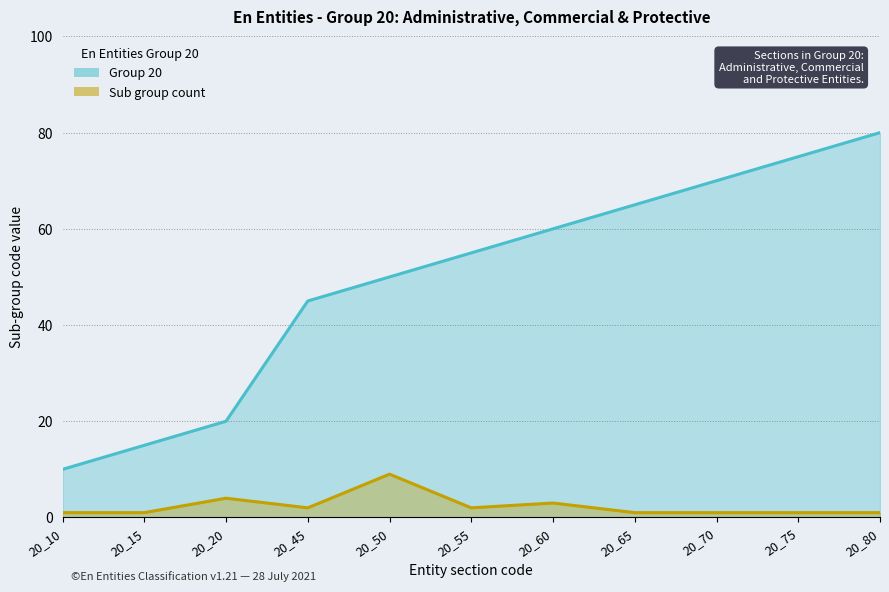

What is the highest value of the Sub group count (line) series?

9